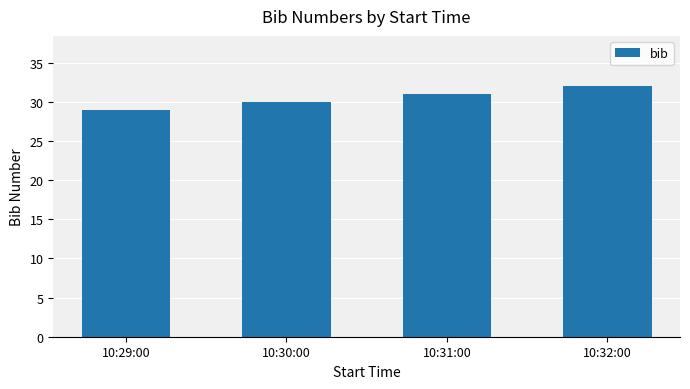

The value at 10:29:00 is 29. True or false?

True